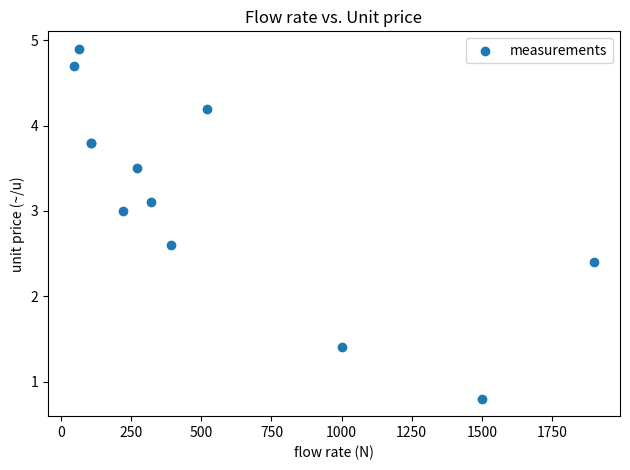

What Y value in the scatter plot is closest to 2?

2.4